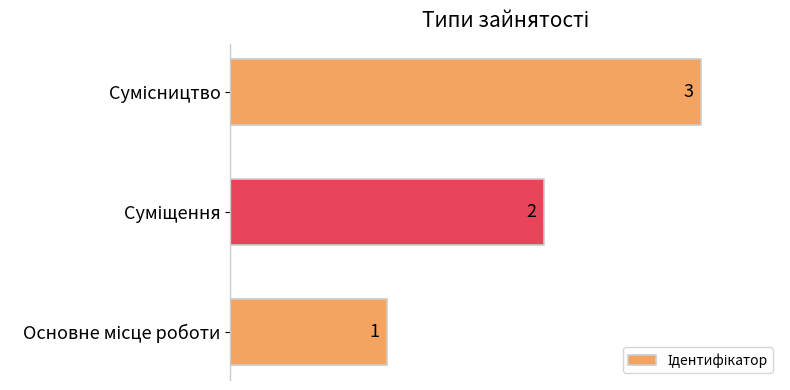

Count the values in the range 1 to 3.

3